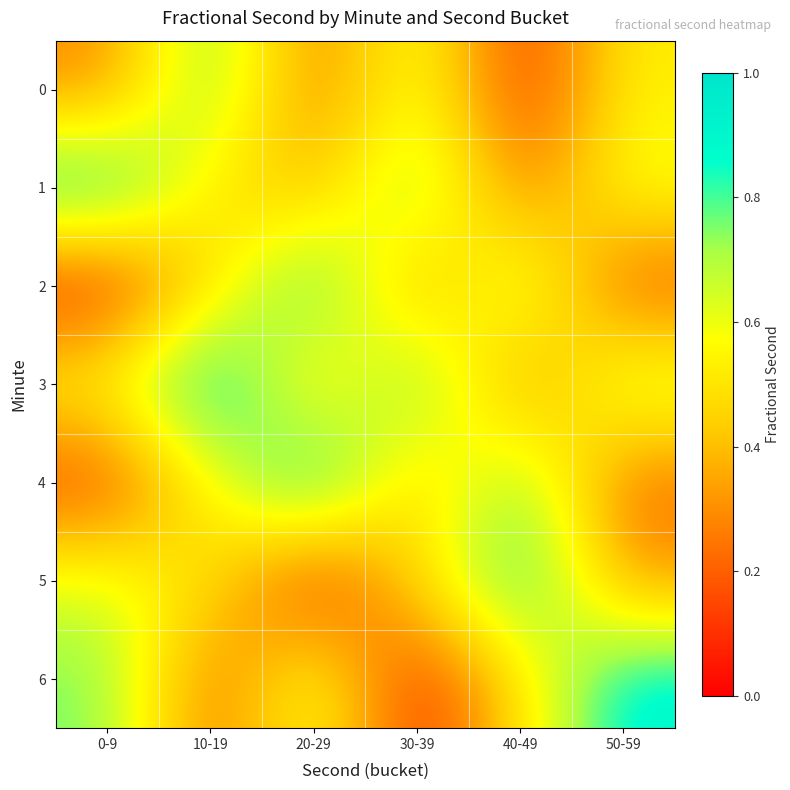

Reading left to right, what are all the values shown in this chart?

0: 0-9=0.3	10-19=0.8	20-29=0.2	30-39=0.6	40-49=0.1	50-59=0.5
1: 0-9=1.0	10-19=0.5	20-29=0.4	30-39=0.8	40-49=0.2	50-59=0.6
2: 0-9=0.0	10-19=0.5	20-29=0.9	30-39=0.3	40-49=0.7	50-59=0.2
3: 0-9=0.6	10-19=1.0	20-29=0.4	30-39=0.8	40-49=0.3	50-59=0.7
4: 0-9=0.1	10-19=0.5	20-29=1.0	30-39=0.4	40-49=0.8	50-59=0.2
5: 0-9=0.6	10-19=0.5	20-29=0.0	30-39=0.5	40-49=0.9	50-59=0.3
6: 0-9=0.8	10-19=0.2	20-29=0.6	30-39=0.1	40-49=0.5	50-59=0.9